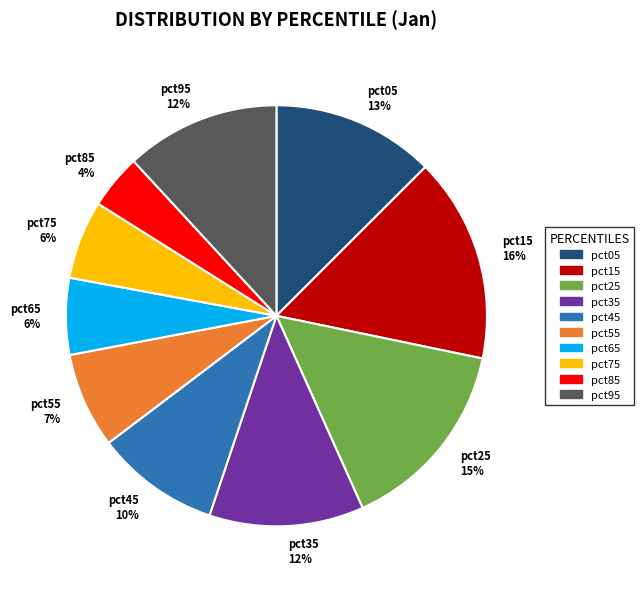

Which slice is the largest?

pct15